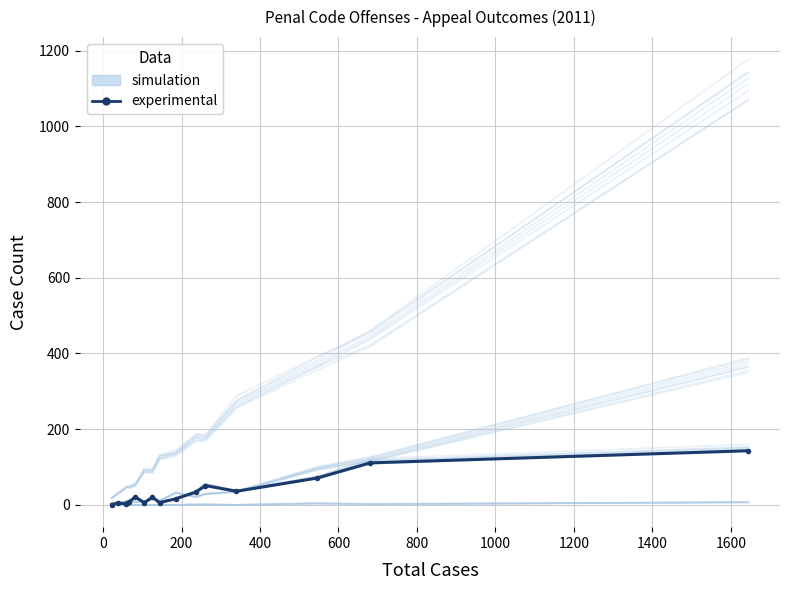

What is the maximum value for experimental?

143.0